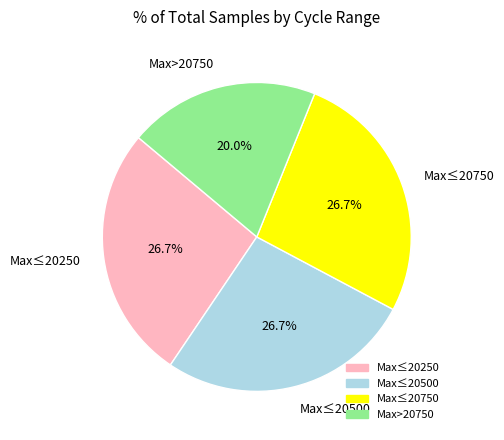

What is the ratio of the value at Max≤20500 to the value at Max≤20250?

1.0